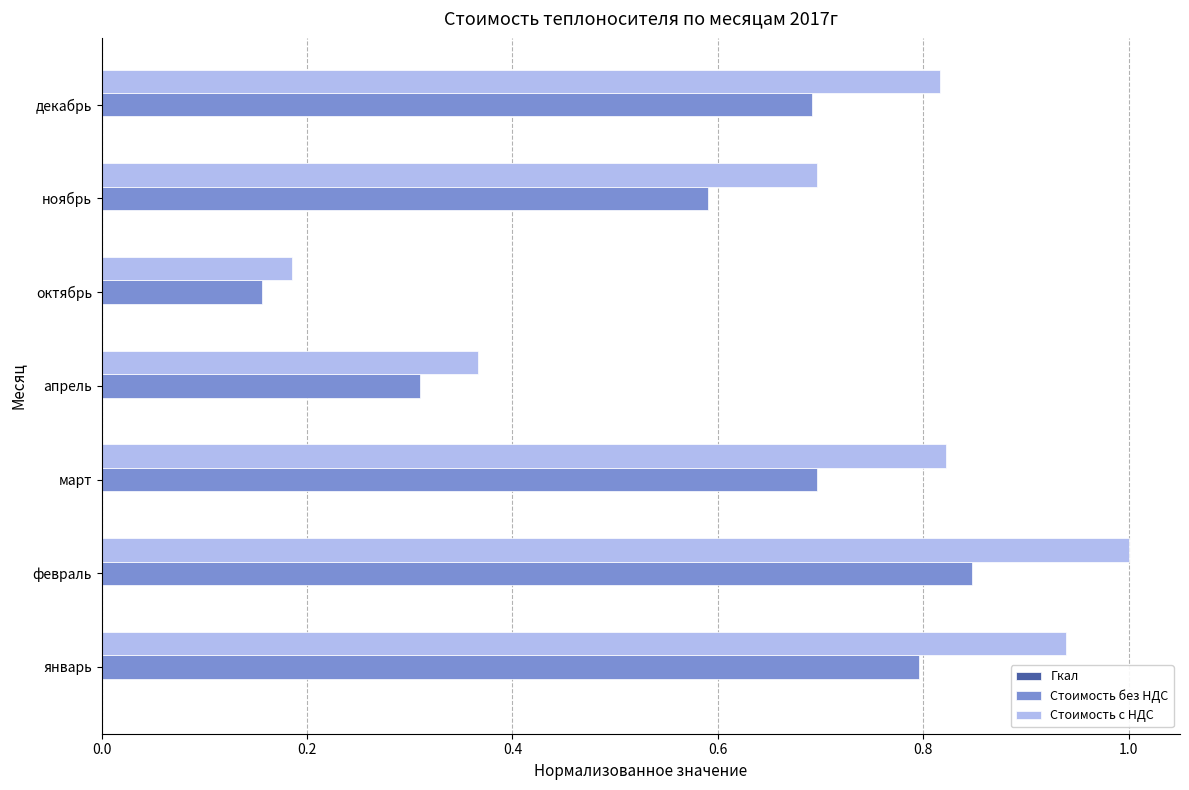

True or false: Стоимость без НДС has a value of 0.2 at декабрь.

False